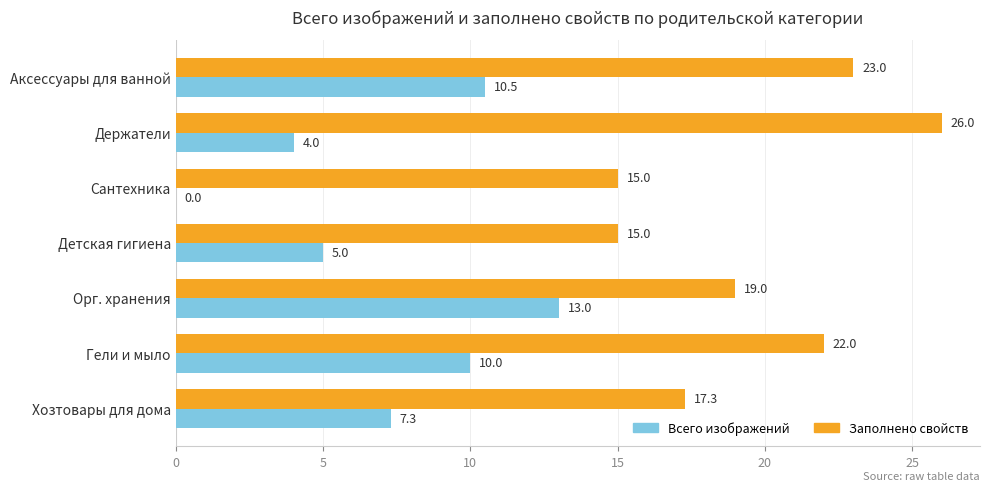

What is the average value of the Всего изображений series?

7.1